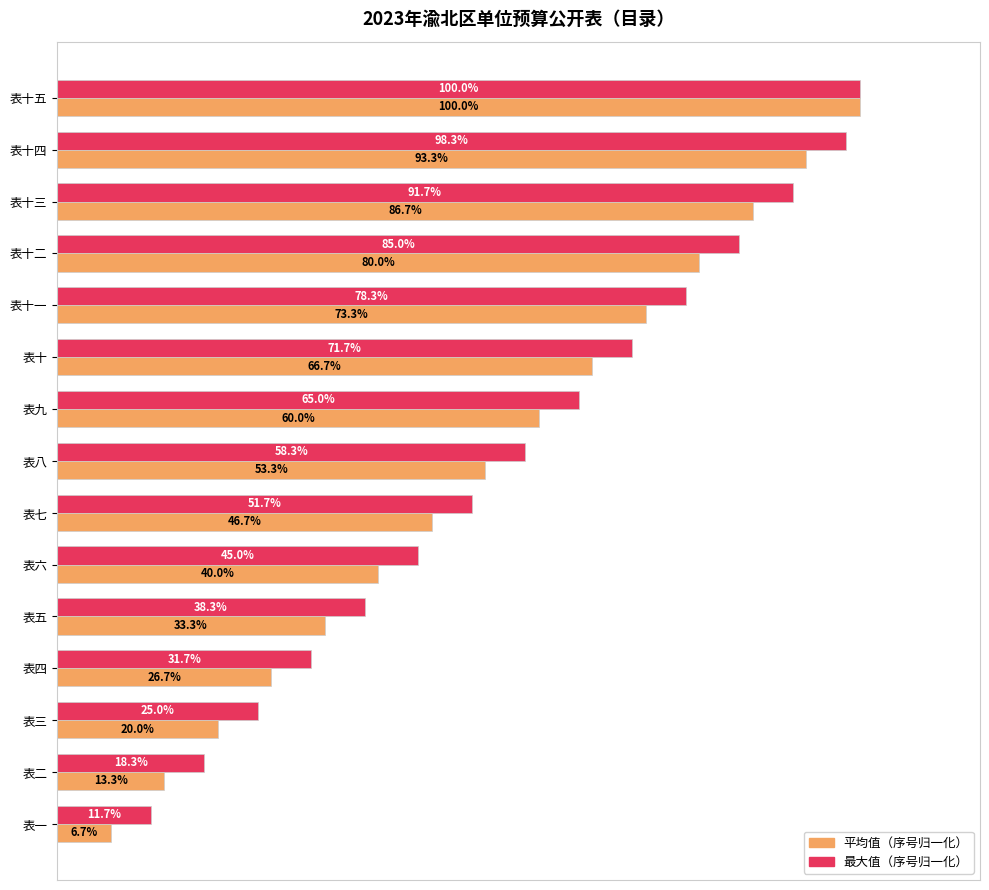

List the series in order of their overall mean, highest first.

最大值（序号归一化）, 平均值（序号归一化）